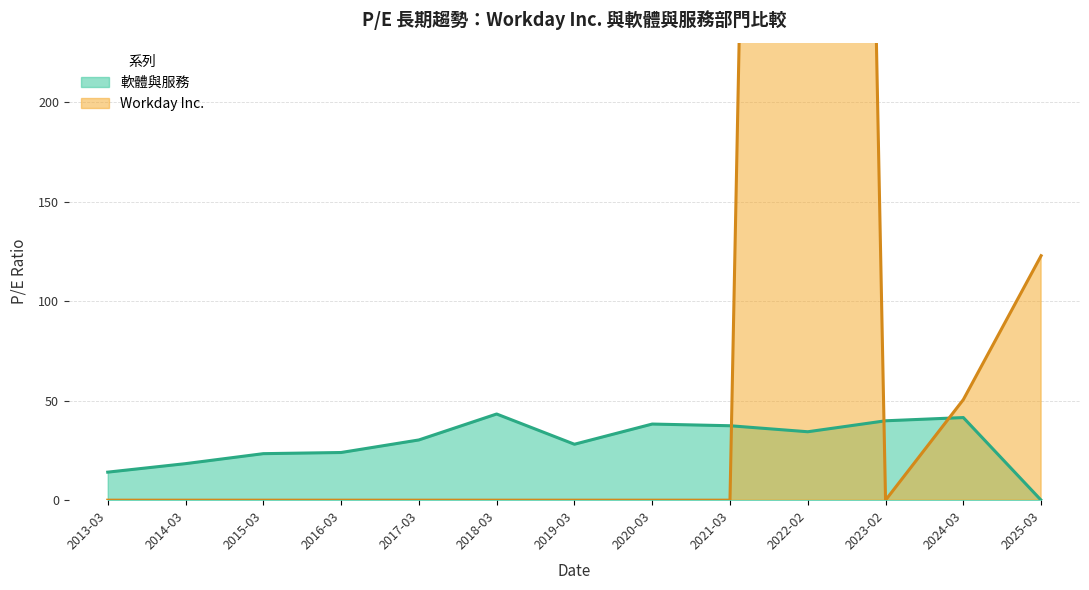

What is the difference between the maximum and minimum values in the Workday Inc. series?

1957.3